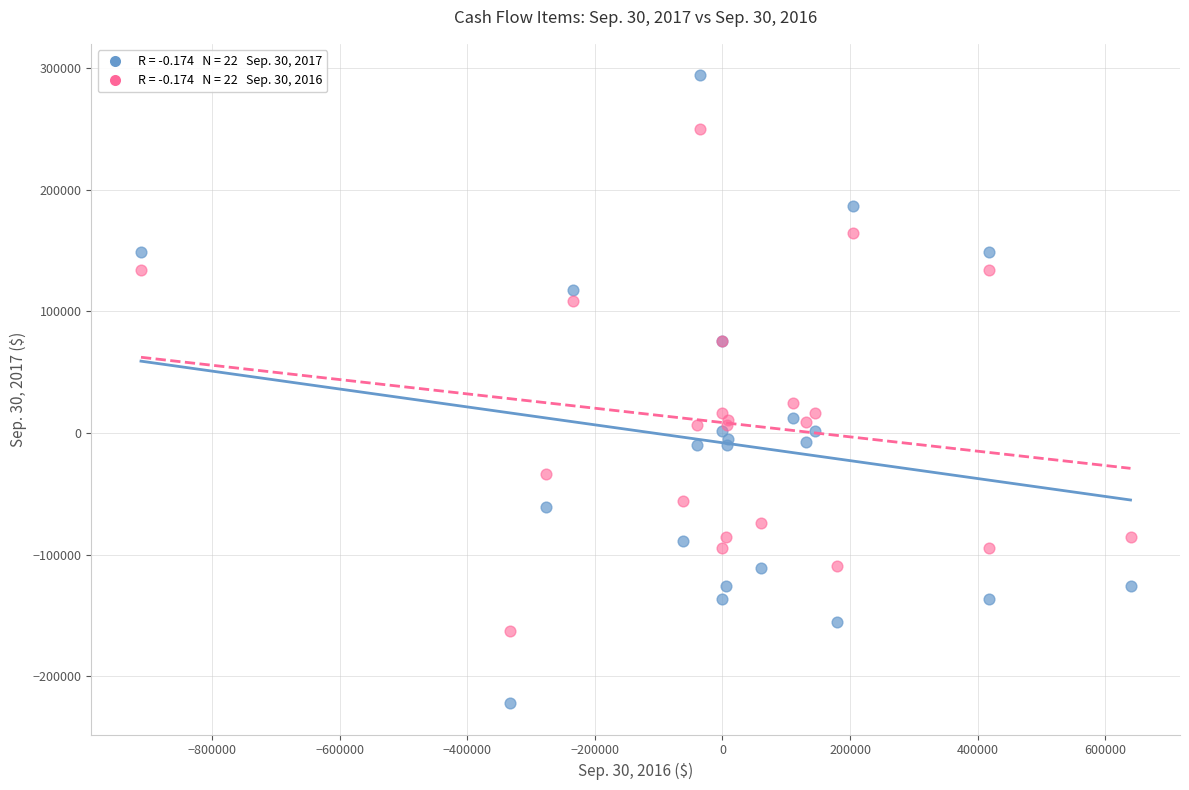

Across all series, what Y value is closest to 36037?

24709.6